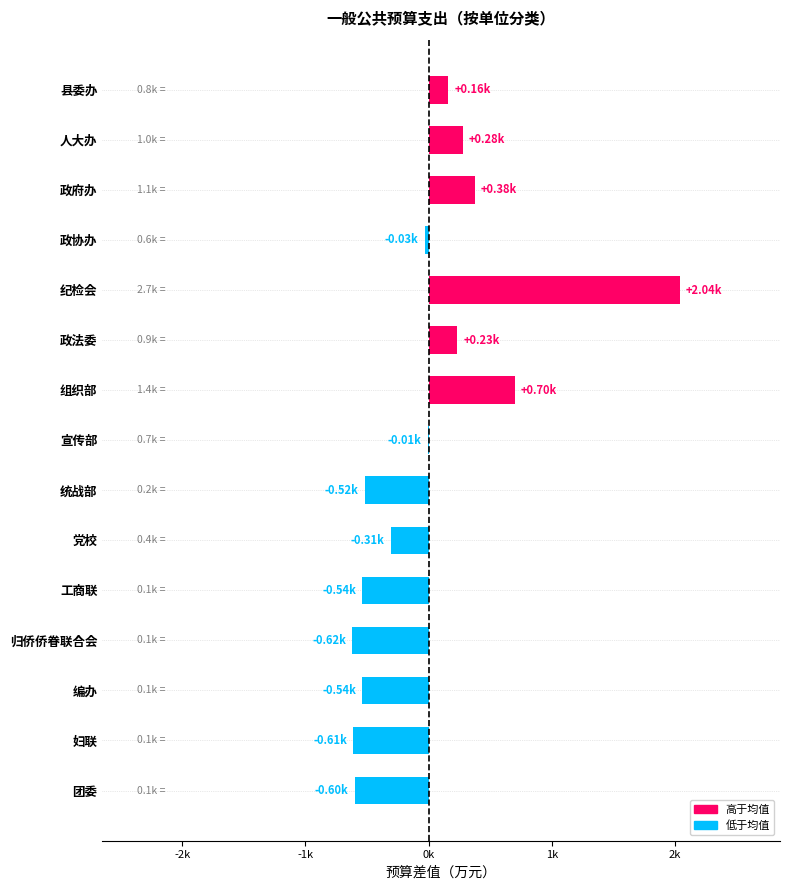

Are the bars horizontal?

Yes